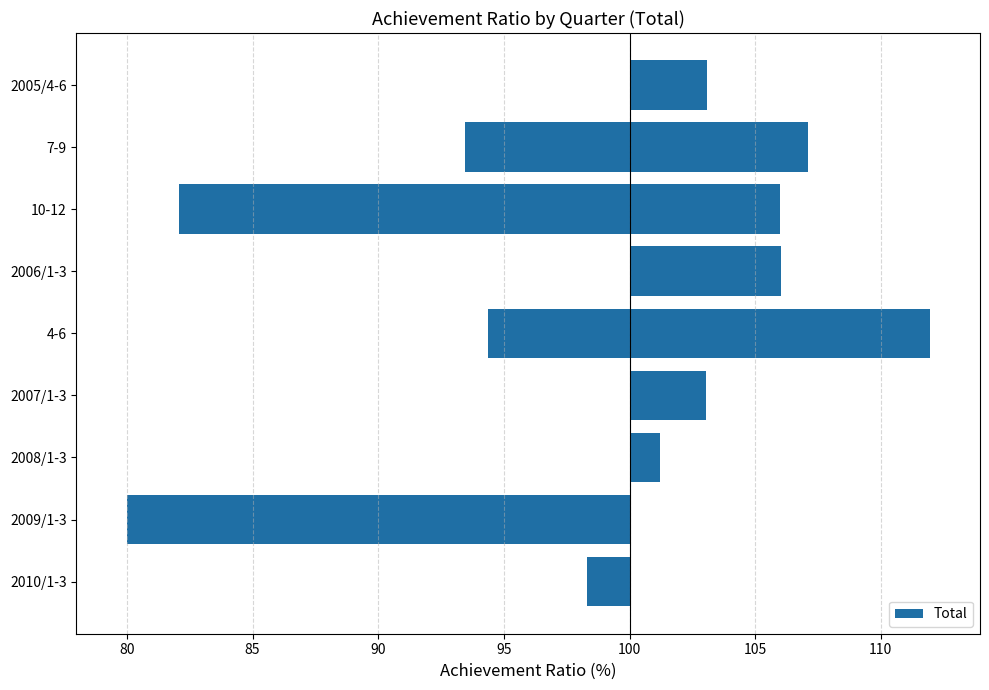

What is the difference between the maximum and minimum values?

32.0